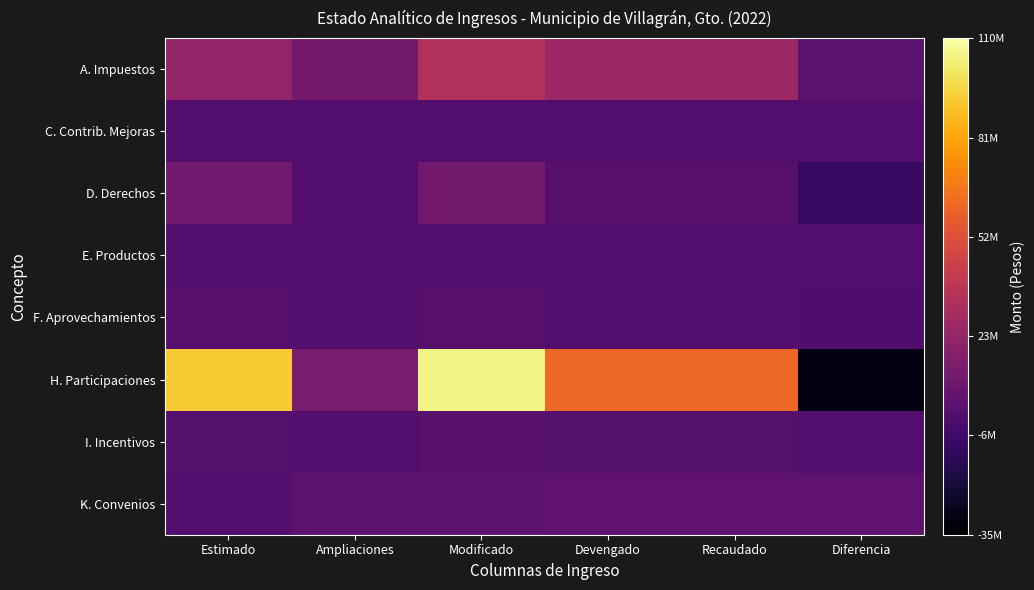

Reading left to right, list all the values displayed in this chart.

A. Impuestos: Estimado=22605000.0	Ampliaciones=11115437.8	Modificado=33720437.8	Devengado=26094266.1	Recaudado=26094266.1	Diferencia=3489266.1
C. Contrib. Mejoras: Estimado=200000.0	Ampliaciones=300000.0	Modificado=500000.0	Devengado=618249.5	Recaudado=618249.5	Diferencia=418249.5
D. Derechos: Estimado=10775000.0	Ampliaciones=260000.0	Modificado=11035000.0	Devengado=1799924.7	Recaudado=1799924.7	Diferencia=-8975075.3
E. Productos: Estimado=167100.0	Ampliaciones=0.0	Modificado=167100.0	Devengado=17200.2	Recaudado=17200.2	Diferencia=-149899.8
F. Aprovechamientos: Estimado=1354100.0	Ampliaciones=44000.0	Modificado=1398100.0	Devengado=658436.7	Recaudado=658436.7	Diferencia=-695663.3
H. Participaciones: Estimado=92100000.0	Ampliaciones=13243625.0	Modificado=105343625.0	Devengado=61742781.5	Recaudado=61742781.5	Diferencia=-30357218.5
I. Incentivos: Estimado=1245000.0	Ampliaciones=626345.0	Modificado=1871345.0	Devengado=1061003.1	Recaudado=1061003.1	Diferencia=-183996.9
K. Convenios: Estimado=0.0	Ampliaciones=4039916.3	Modificado=4039916.3	Devengado=5095411.3	Recaudado=5095411.3	Diferencia=5095411.3